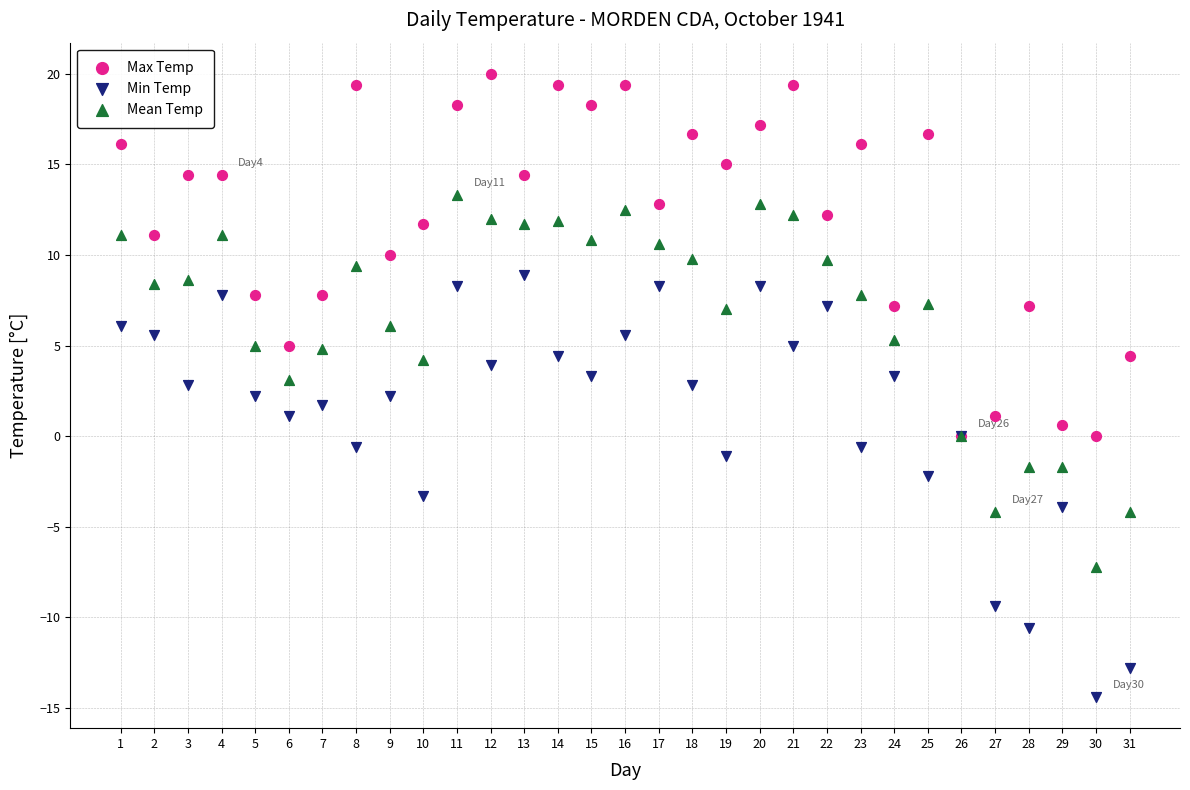

What are all the series names shown in the legend?

Max Temp, Min Temp, Mean Temp